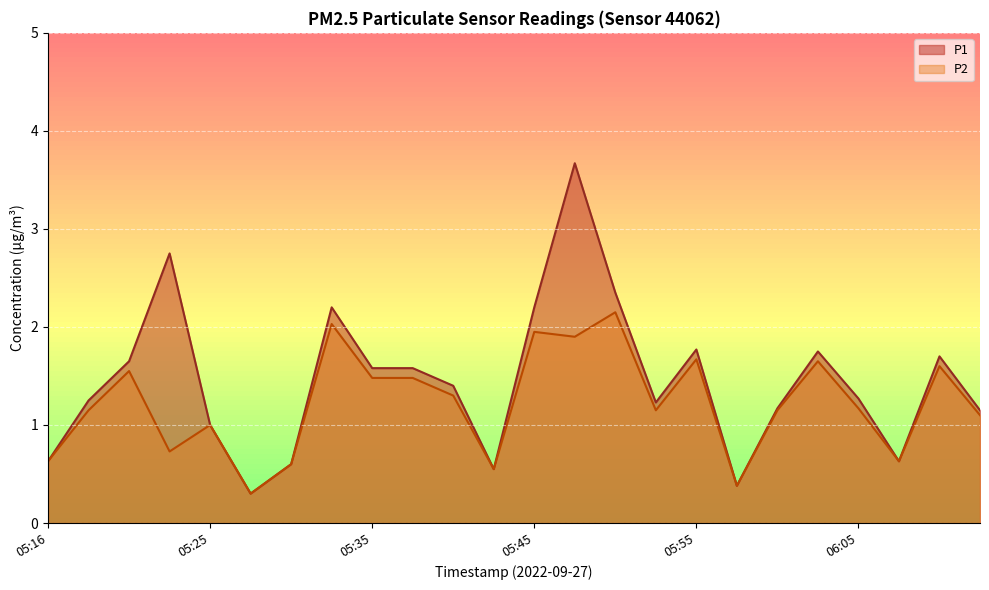

Between 05:16 and 06:07, which series saw the biggest shift?

P1